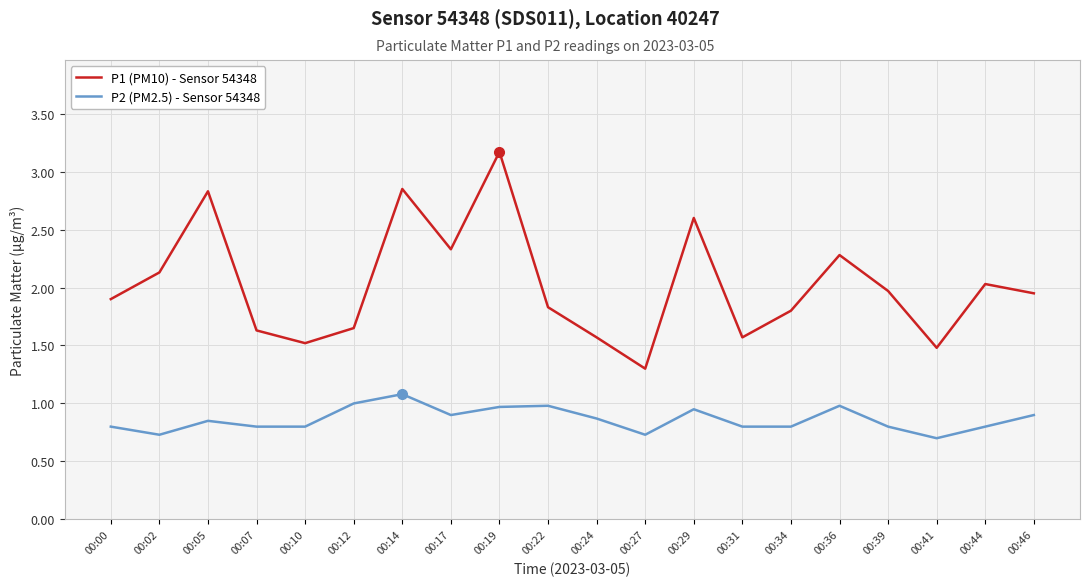

At which category does P1 (PM10) - Sensor 54348 reach its first local peak?

00:05